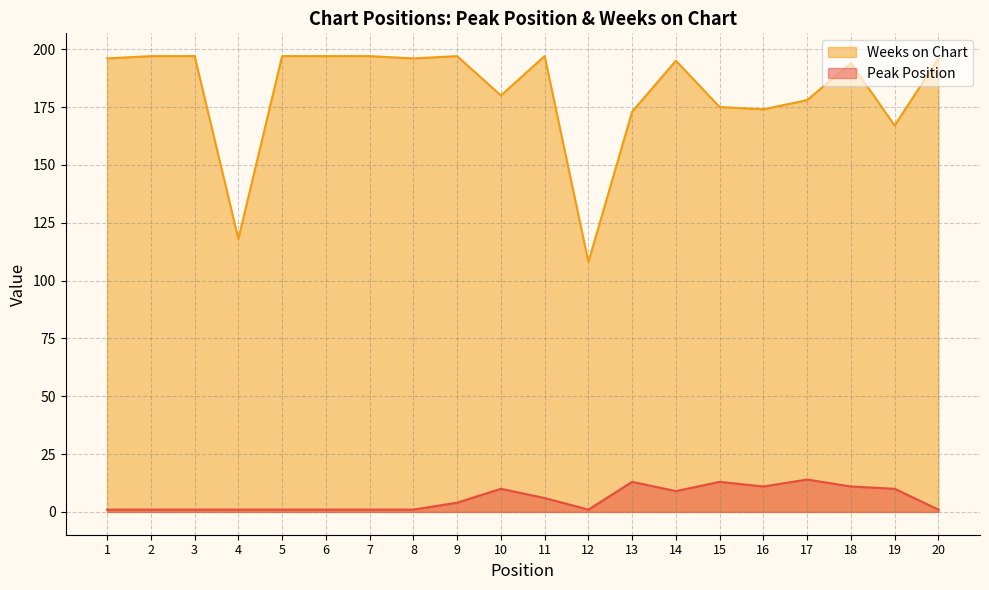

List the labels in order of Weeks on Chart value, largest first.

2, 3, 5, 6, 7, 9, 11, 1, 8, 20, 14, 18, 10, 17, 15, 16, 13, 19, 4, 12